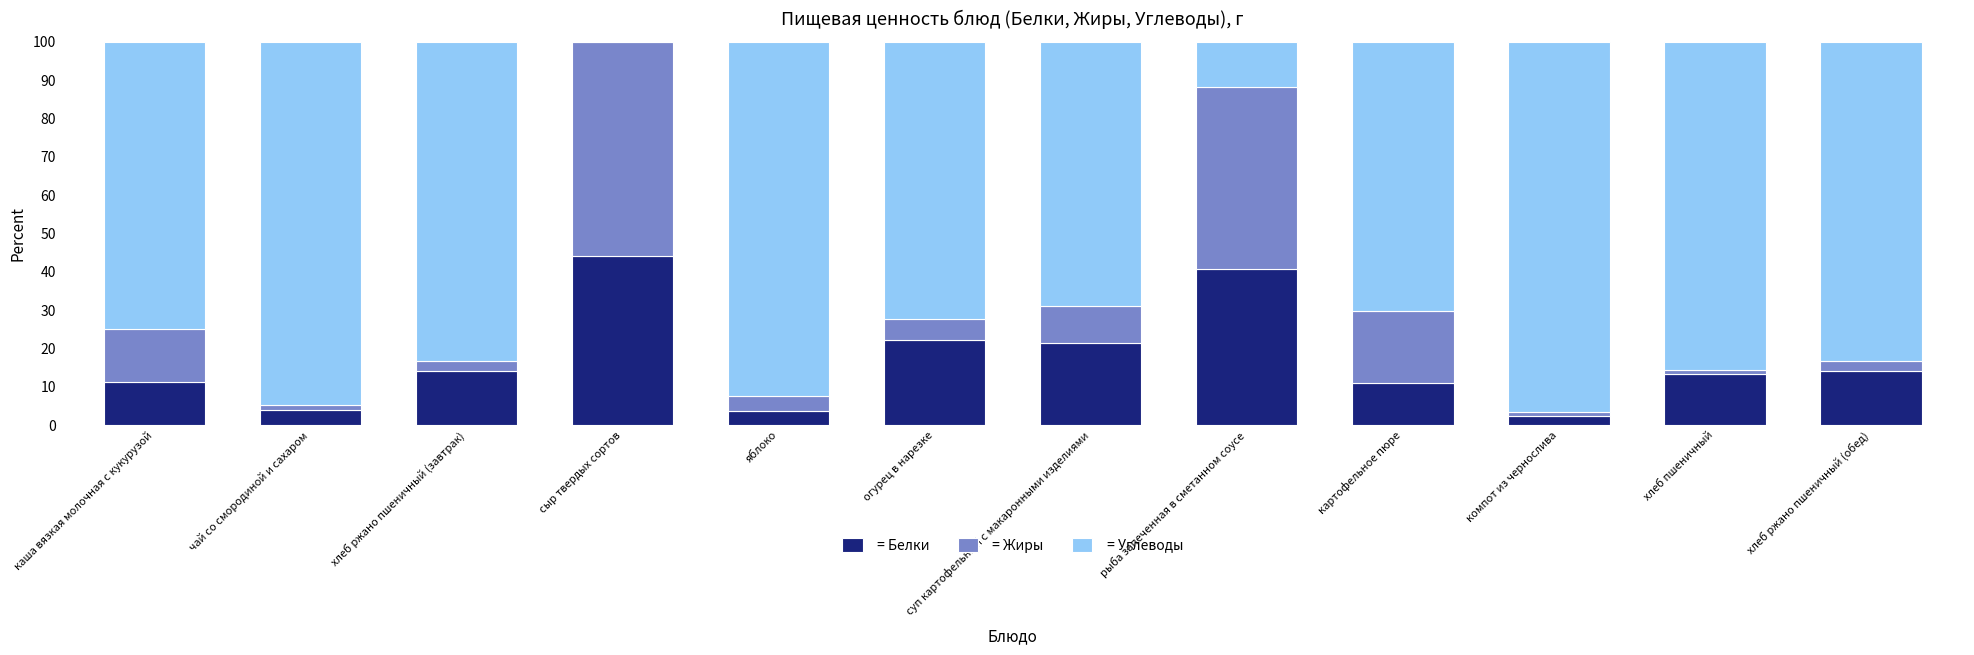

What is the total value across all series at картофельное пюре?

100.0